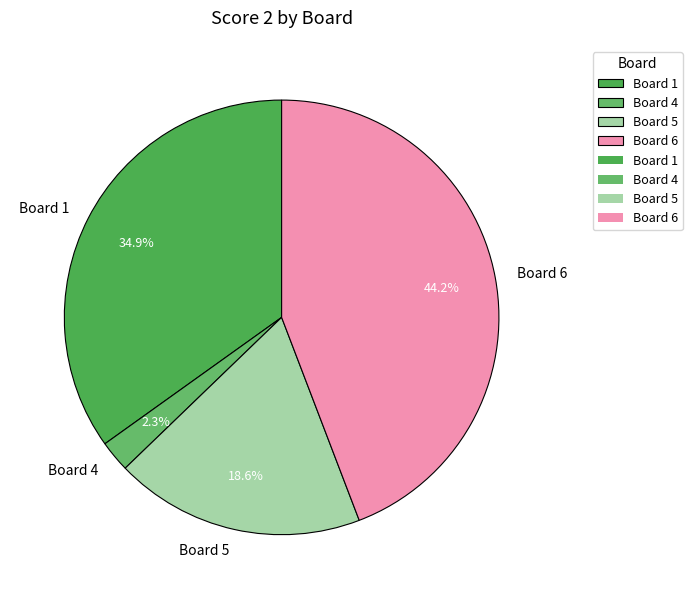

What percentage do Board 6 and Board 5 together represent?

62.8%